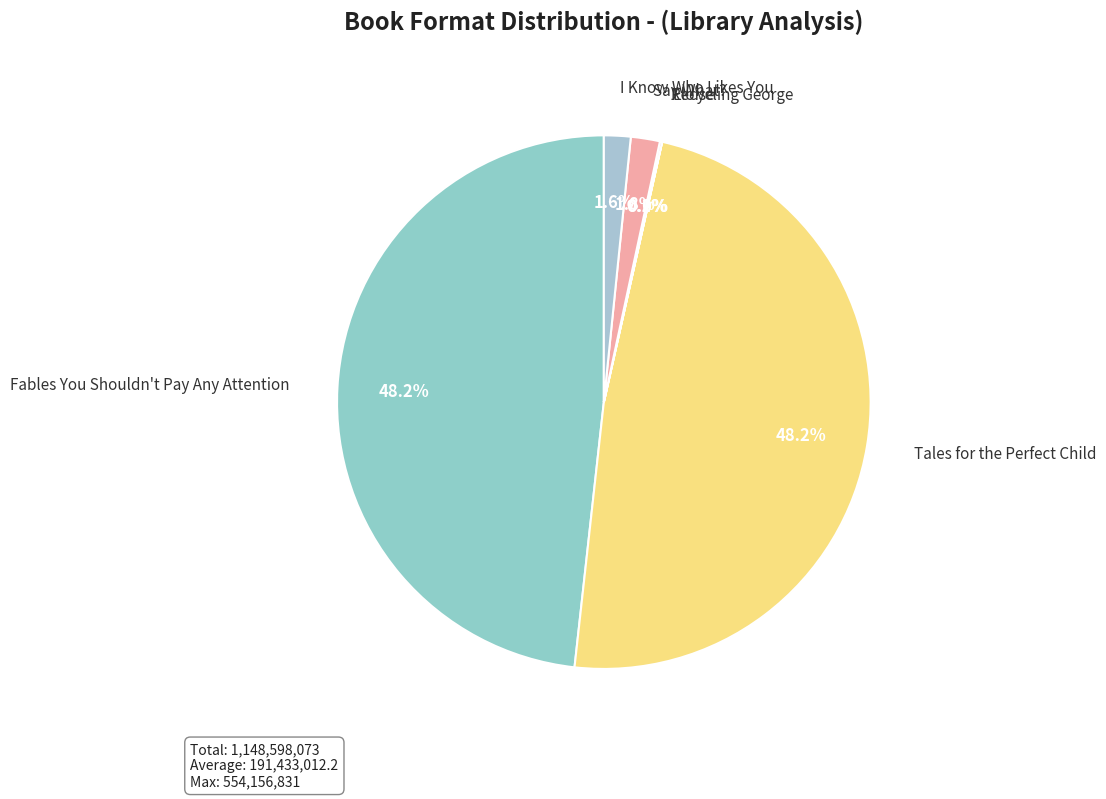

Is there any slice that represents more than half of the pie?

No